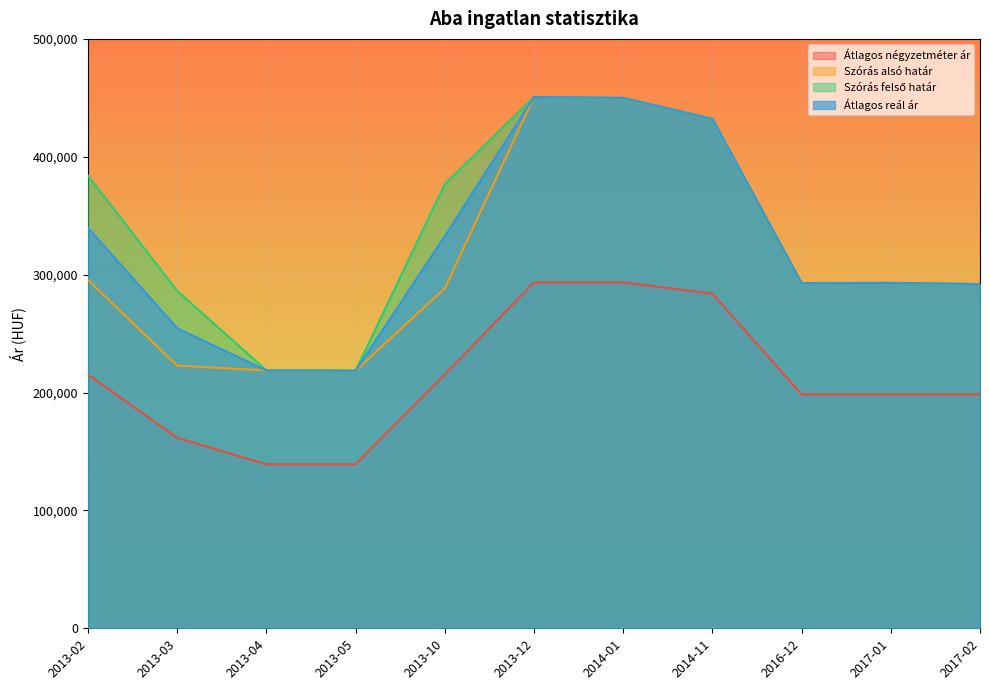

Which series has the largest total across all categories?

Szórás felső határ